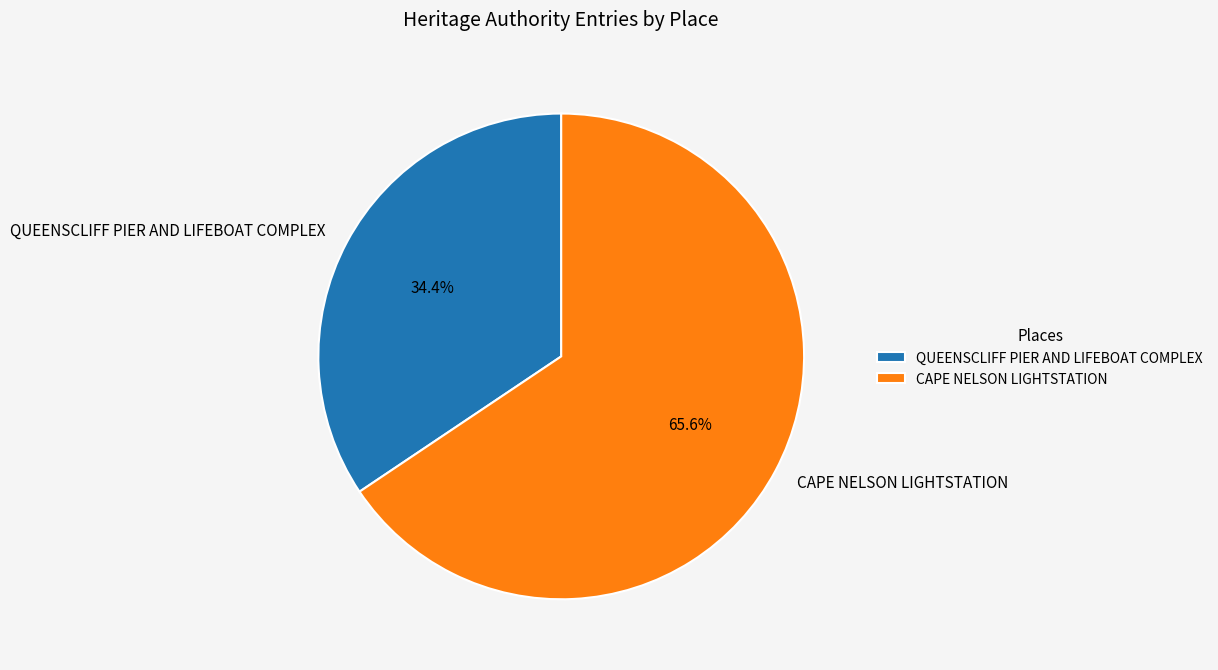

To the nearest percent, what is the difference between the QUEENSCLIFF PIER AND LIFEBOAT COMPLEX and CAPE NELSON LIGHTSTATION slice percentages?

31%